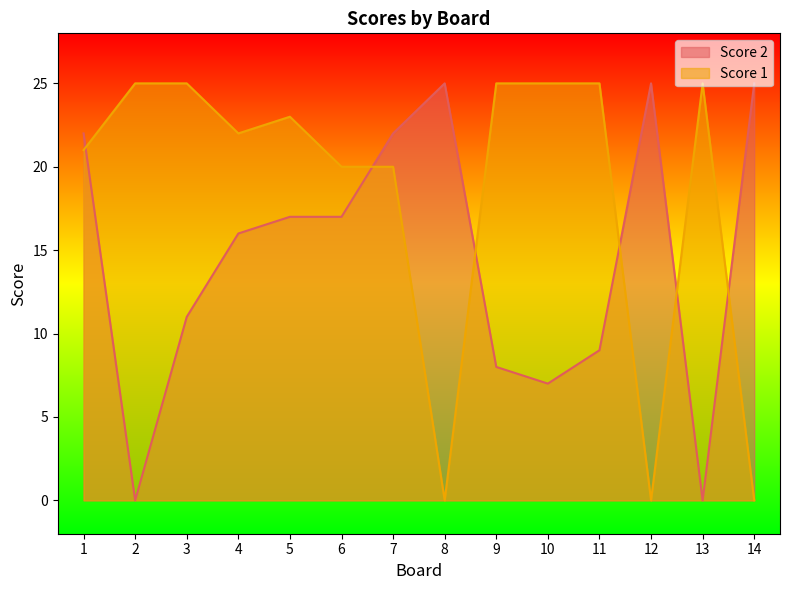

Where is the first local maximum for Score 2?

8